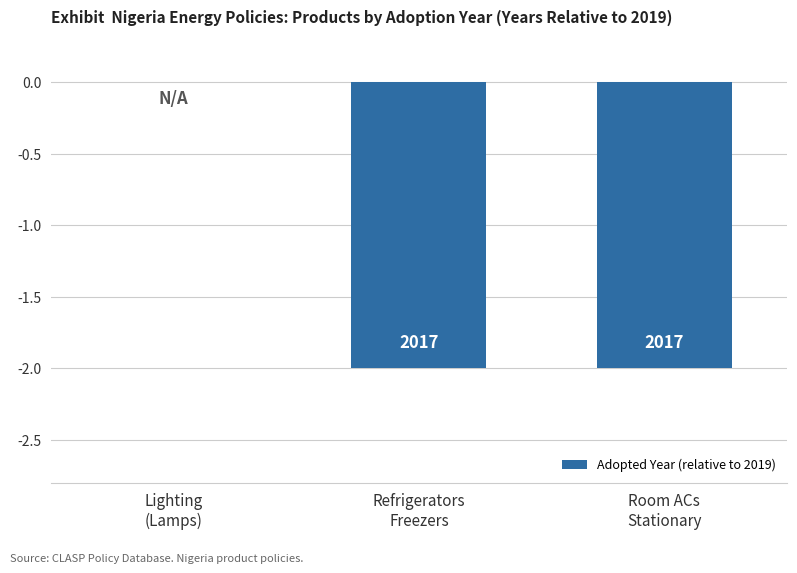

Are the bars horizontal?

No